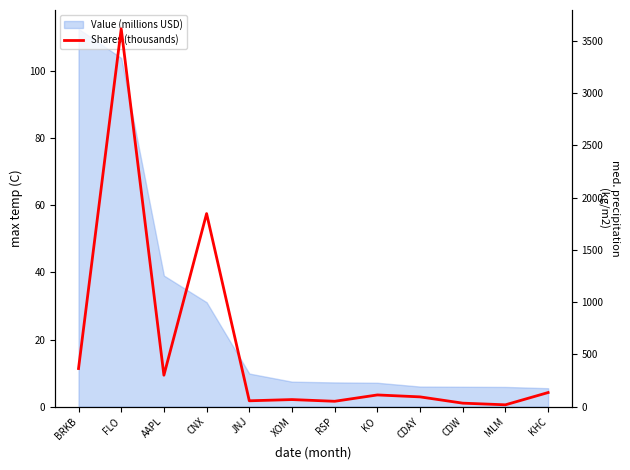

What is the ratio of the value at JNJ to the value at CDW?

1.7